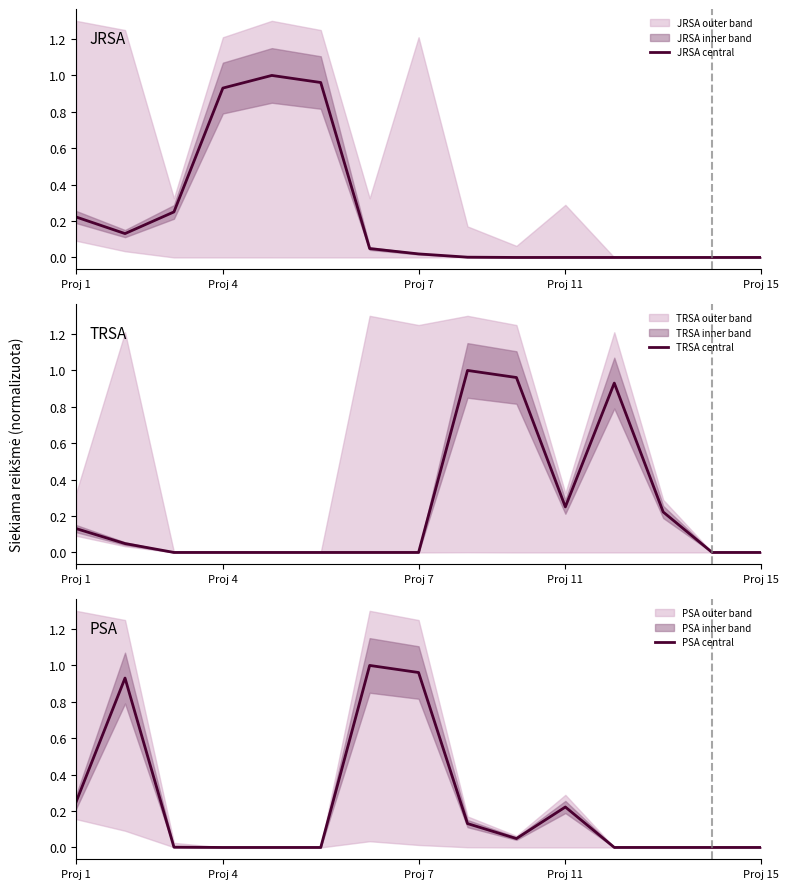

True or false: JRSA central and TRSA central intersect in this chart.

True